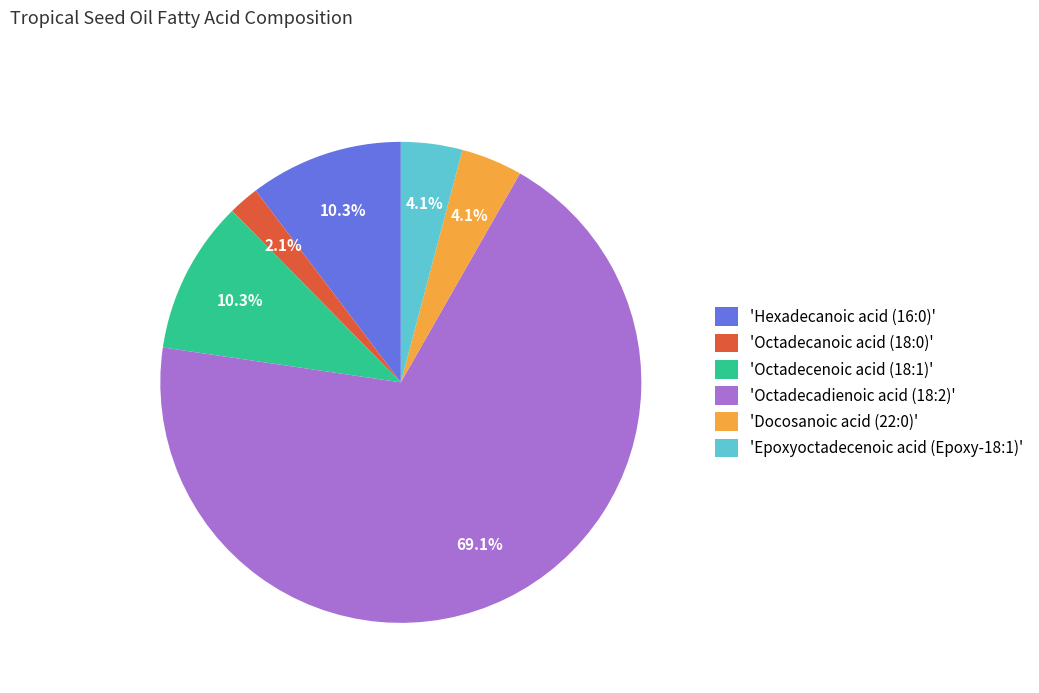

Combined, what portion of the pie is 'Octadecanoic acid (18:0)' and 'Epoxyoctadecenoic acid (Epoxy-18:1)'?

6.2%